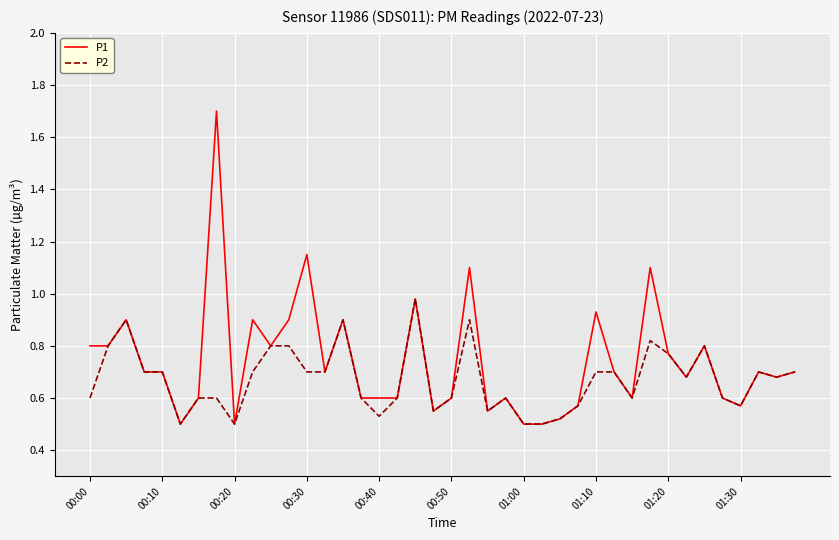

Which series has the largest range (max minus min)?

P1